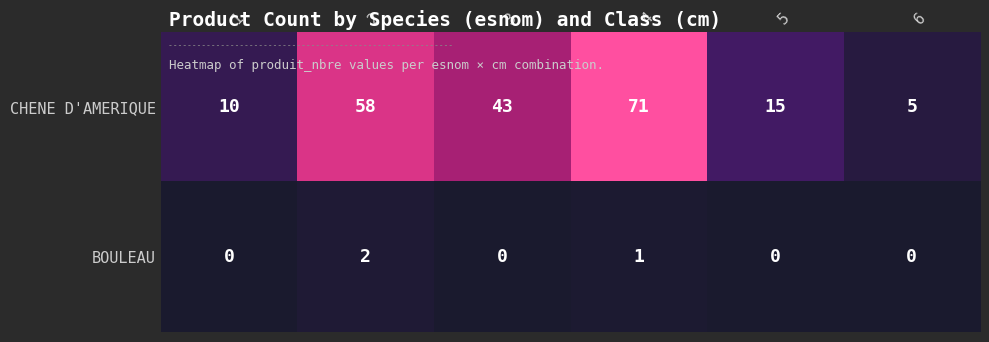

List the series in order of their overall mean, lowest first.

BOULEAU, CHENE D'AMERIQUE